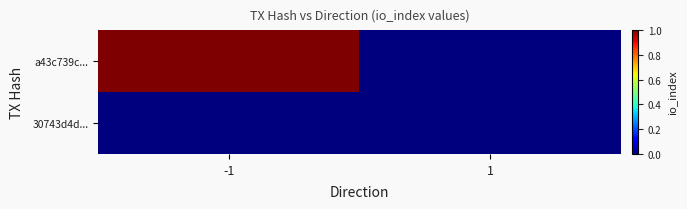

Which has a higher value, 1 or -1?

-1